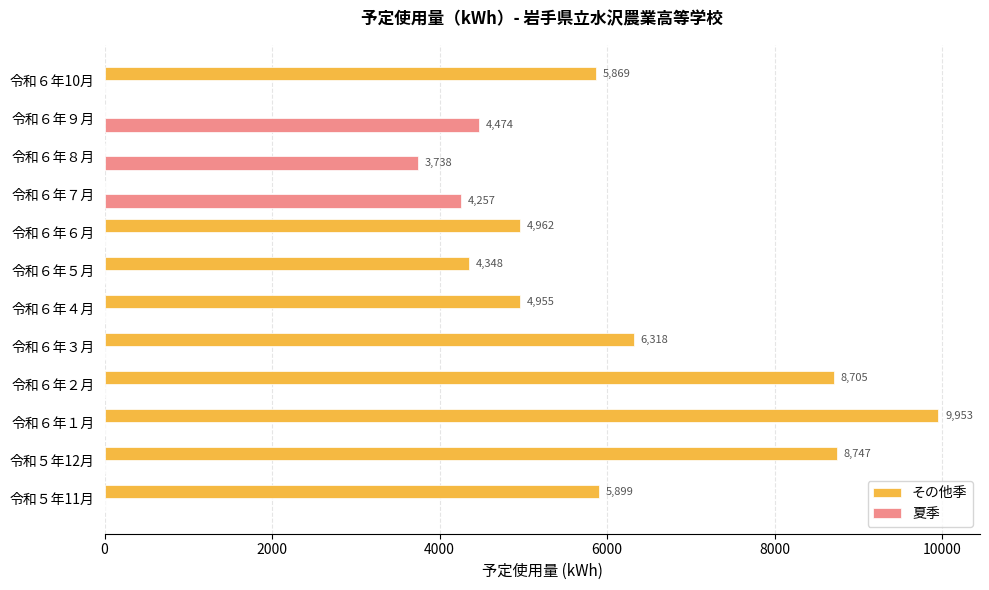

At which label does 夏季 reach its peak?

令和６年９月